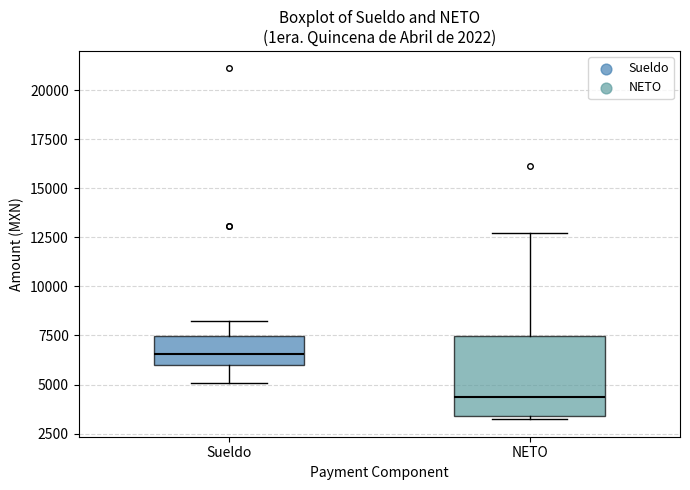

Which box's median line is the lowest?

NETO